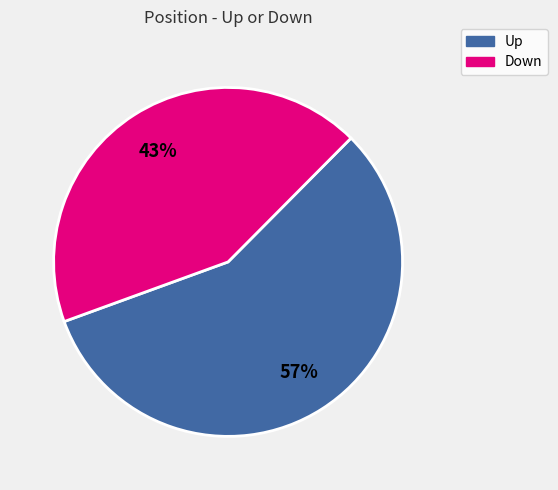

To the nearest percent, what is the difference between the largest and smallest slice percentages?

14%